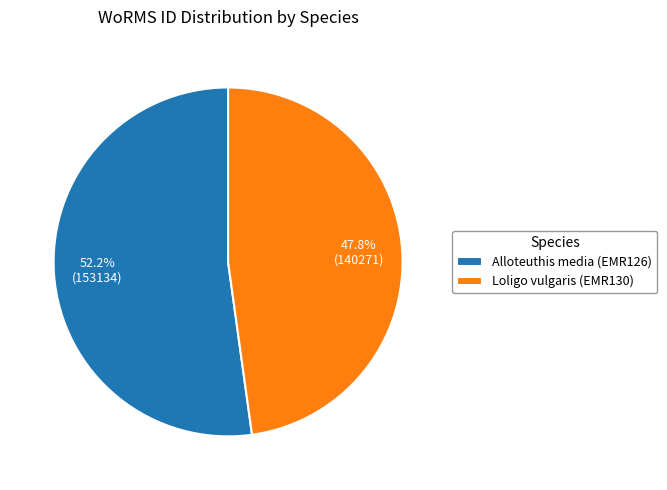

What is the ratio of the value at Loligo vulgaris (EMR130) to the value at Alloteuthis media (EMR126)?

0.9